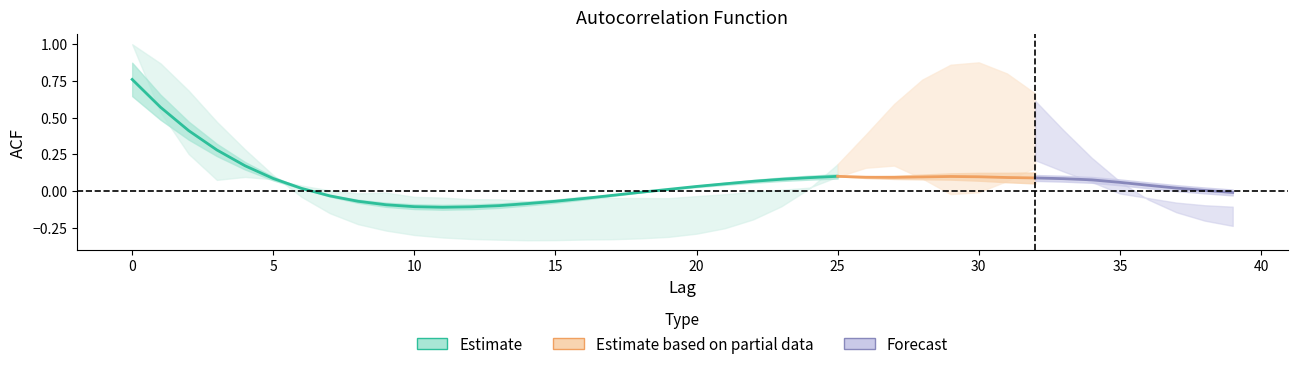

True or false: acf_li has a value of -0.2 at 36.

False